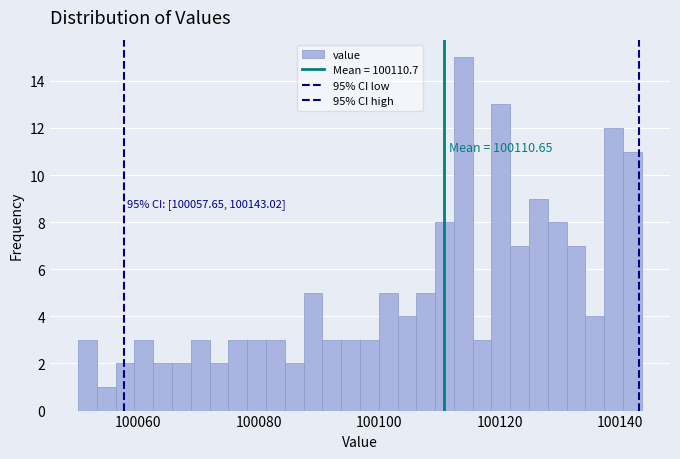

Around what value on the x-axis is the tallest bar? Give the approximate position of its centre, as read against the axis.

100114